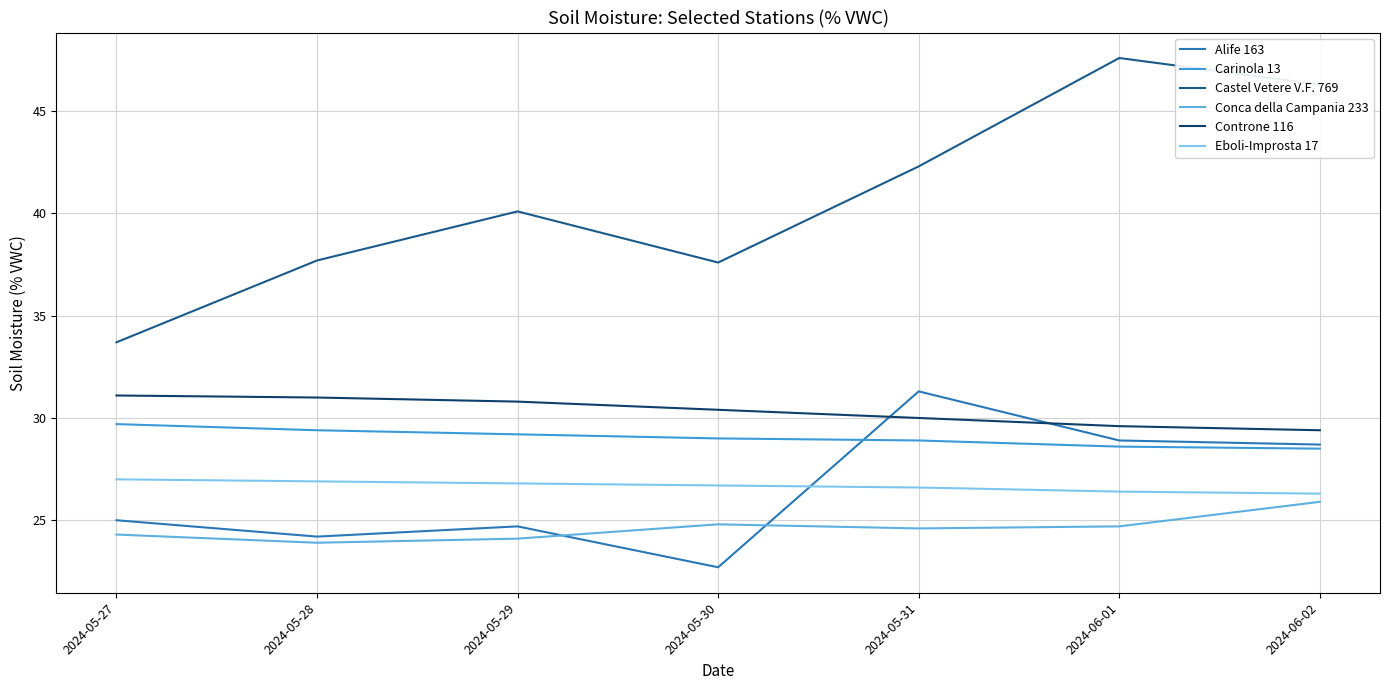

The value of Controne 116 at 2024-05-29 is 30.8. True or false?

True